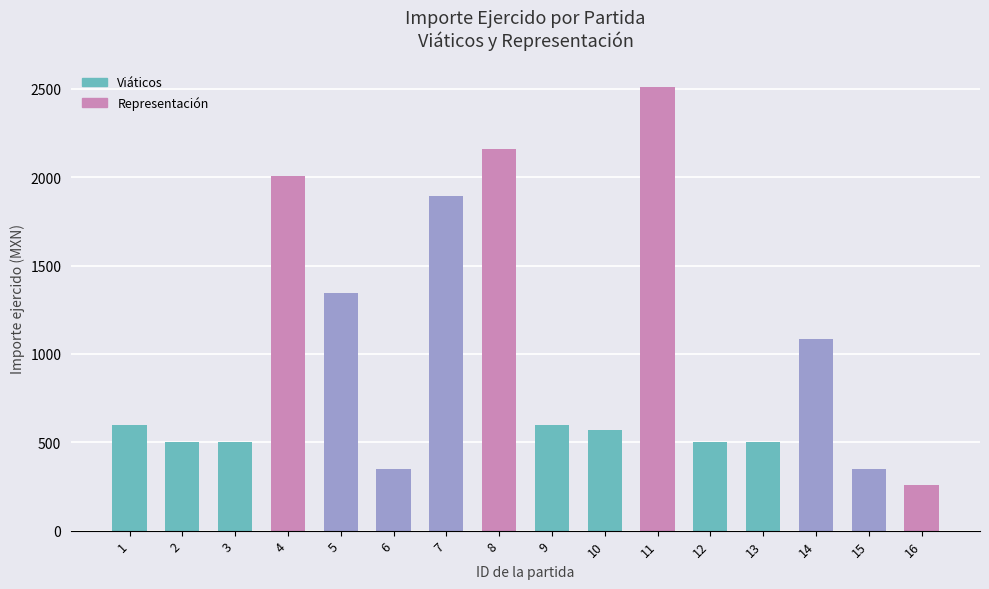

Which has a higher value, 9 or 6?

9